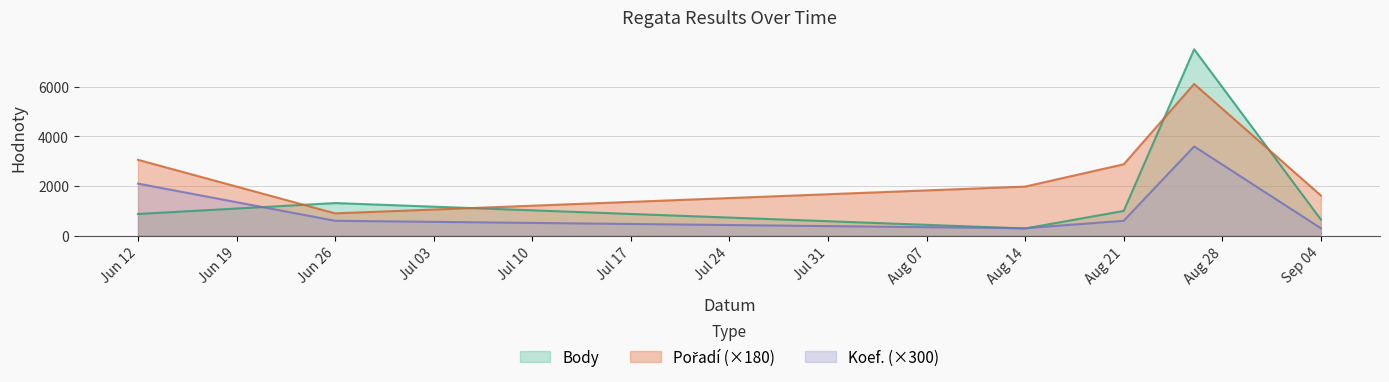

What is the greatest value displayed?

7517